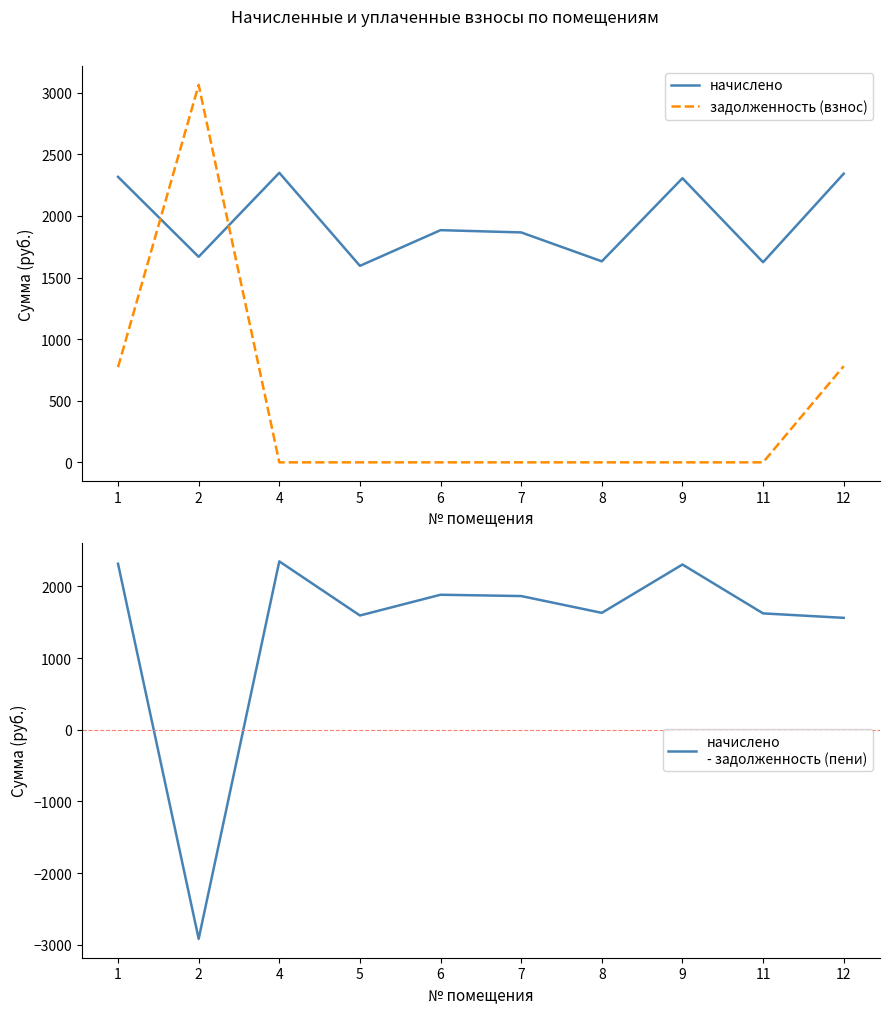

Which category has the lowest value across all series?

2